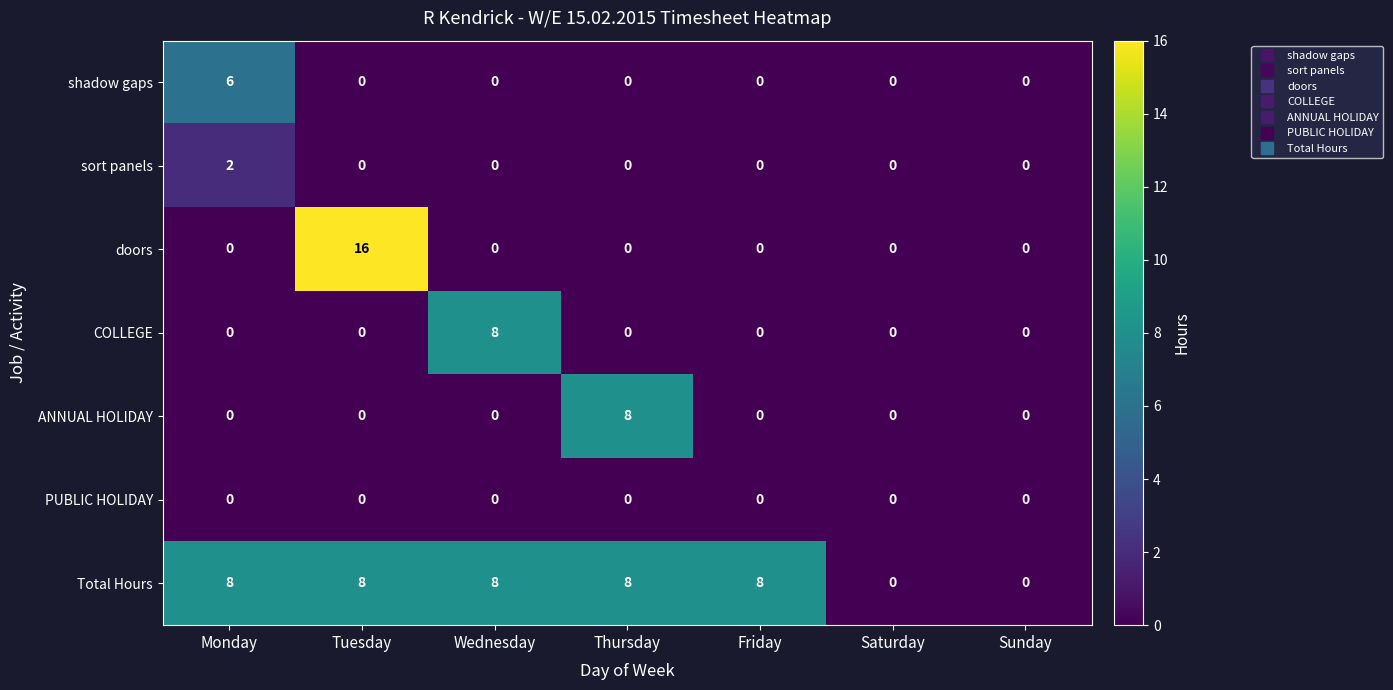

Count the Total Hours values in the range 0 to 8.

7